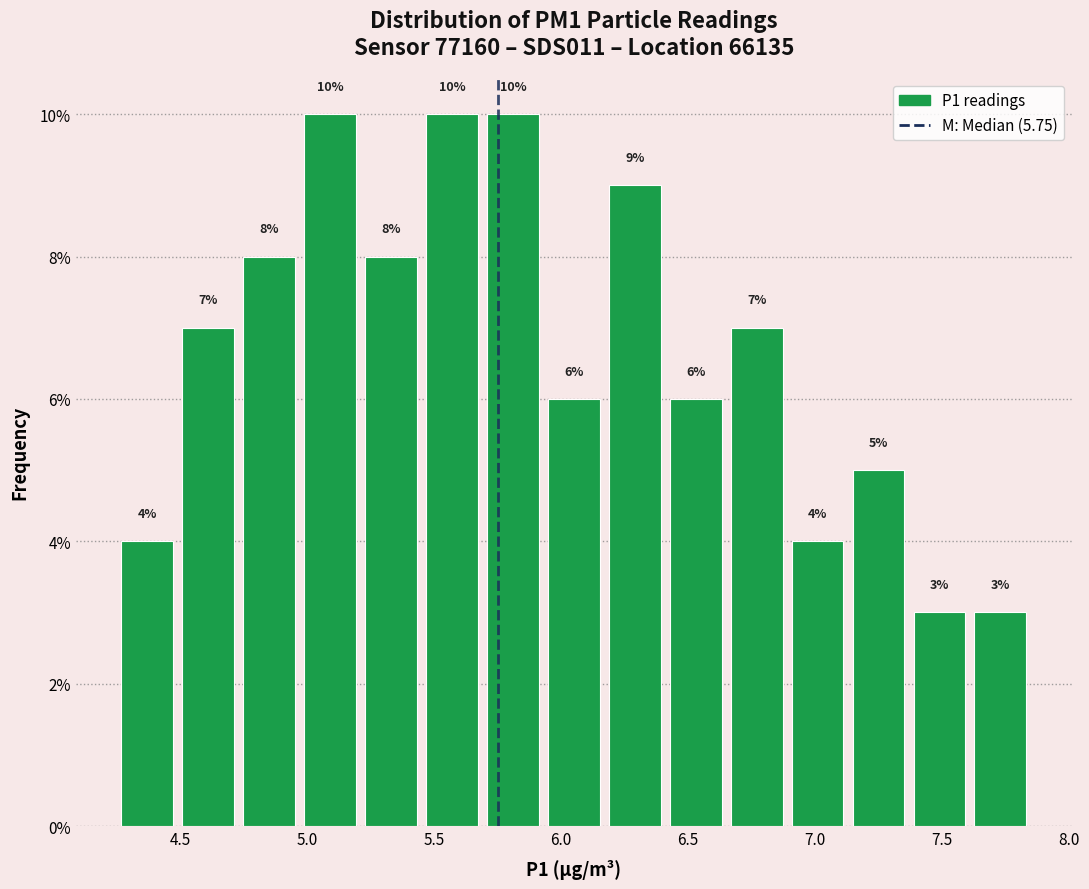

What is the height of the bar covering 5.45 to 5.69 on the x-axis? The bar edges are not printed on the chart, so give them approximately, as read against the axis.

10